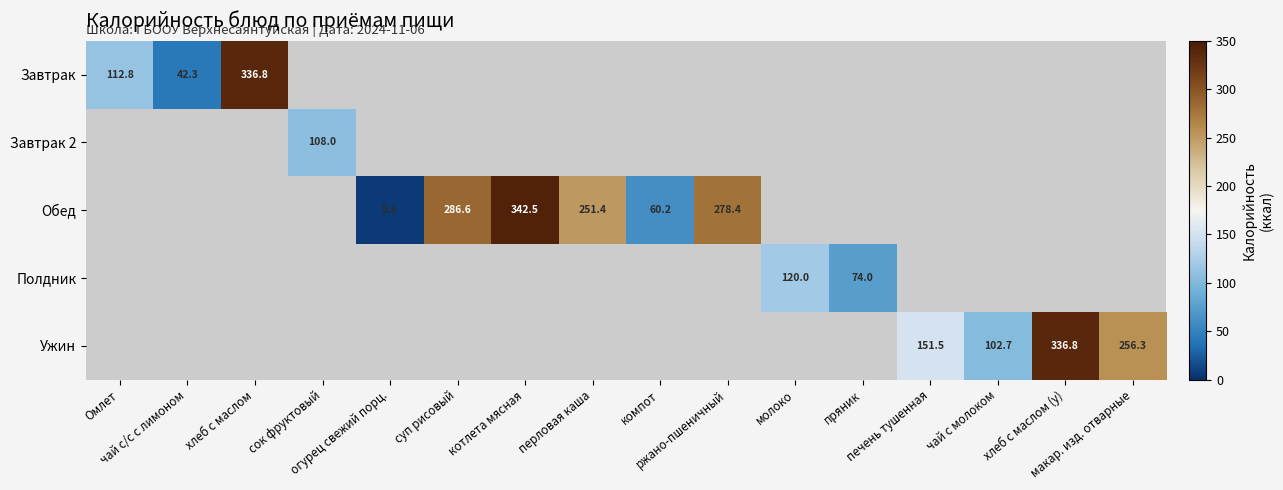

True or false: Обед has a value of 5.6 at огурец свежий порц..

True